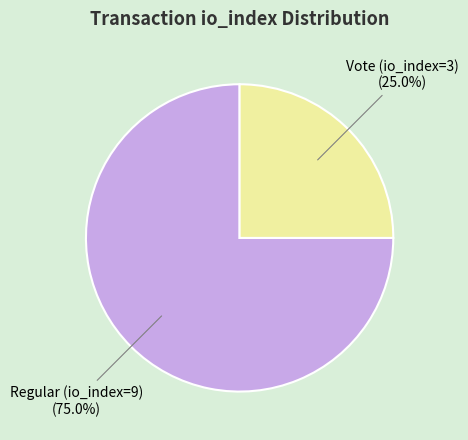

Does any single category account for the majority?

Yes